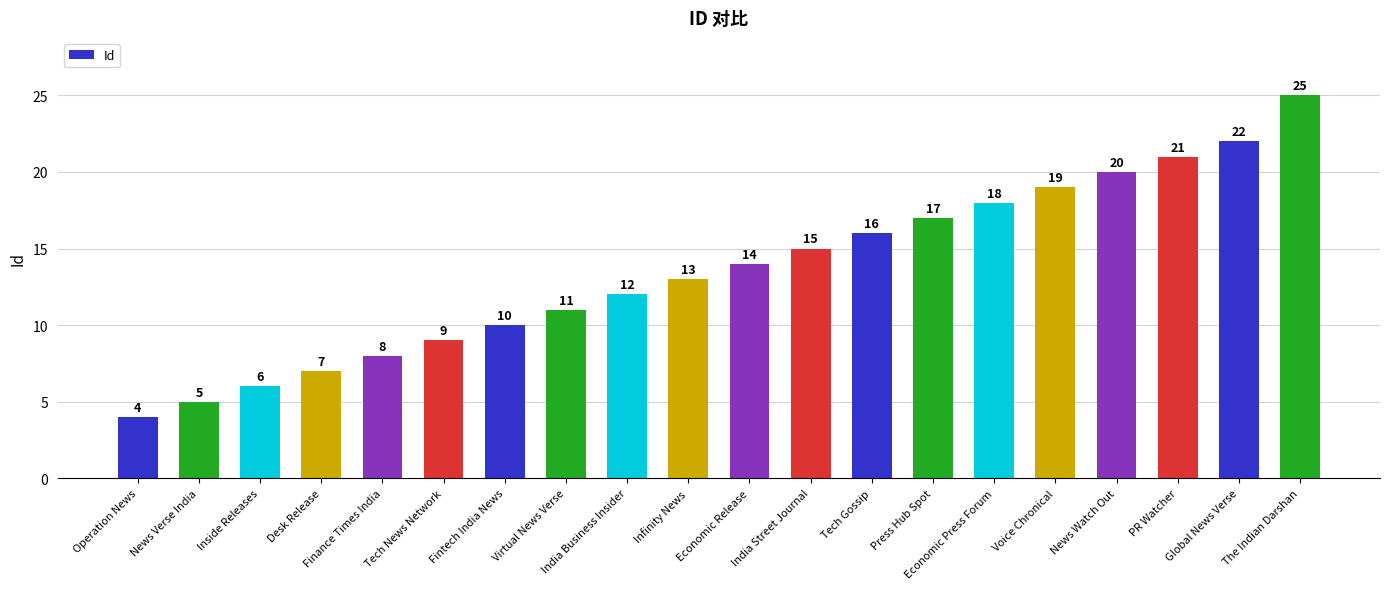

What is the label of the 17th bar from the right?

Desk Release